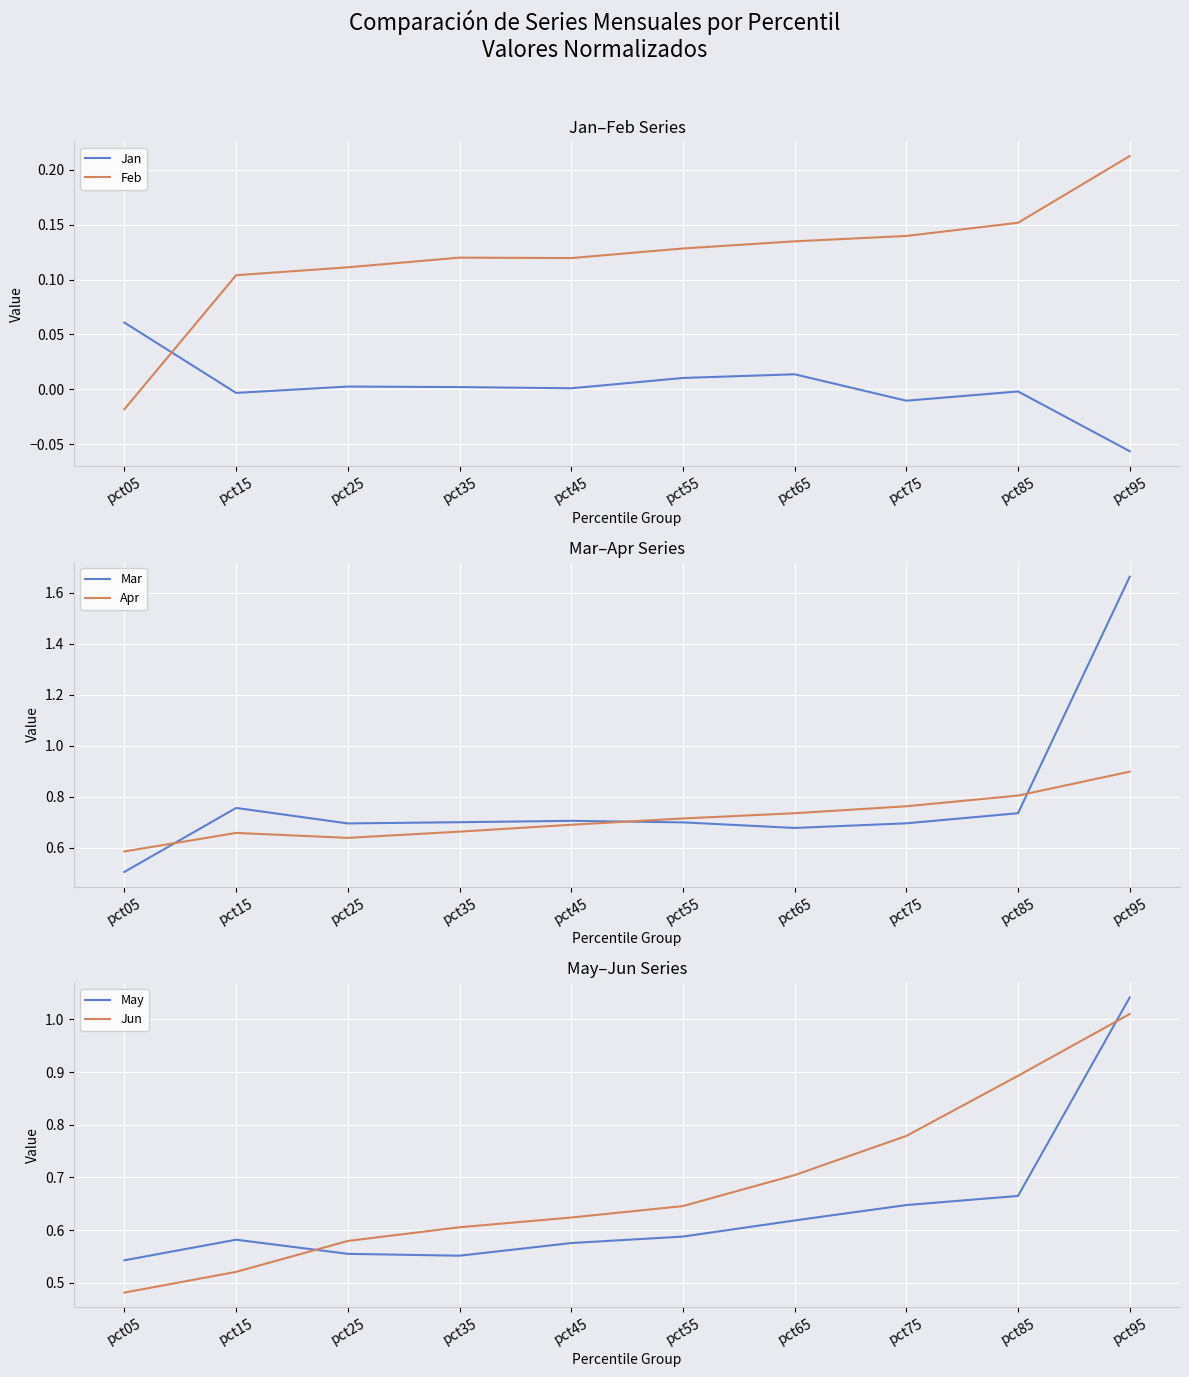

How many distinct data groups are displayed?

6